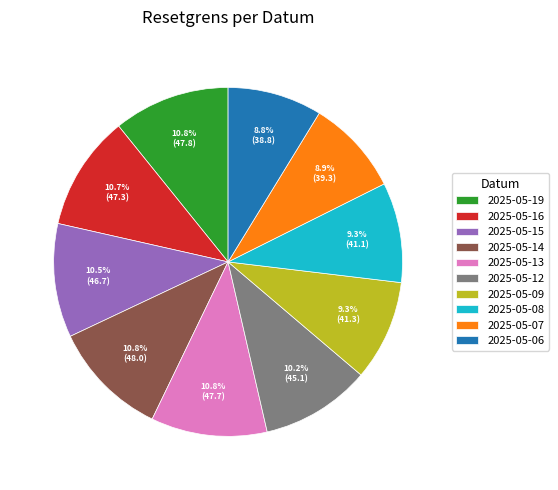

To the nearest percent, what is the difference between the largest and smallest slice percentages?

2%